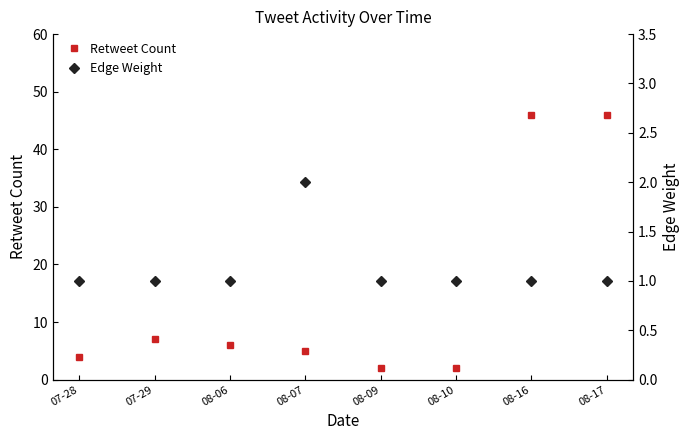

At 08-07, list the series in order from smallest to largest.

Edge Weight, Retweet Count